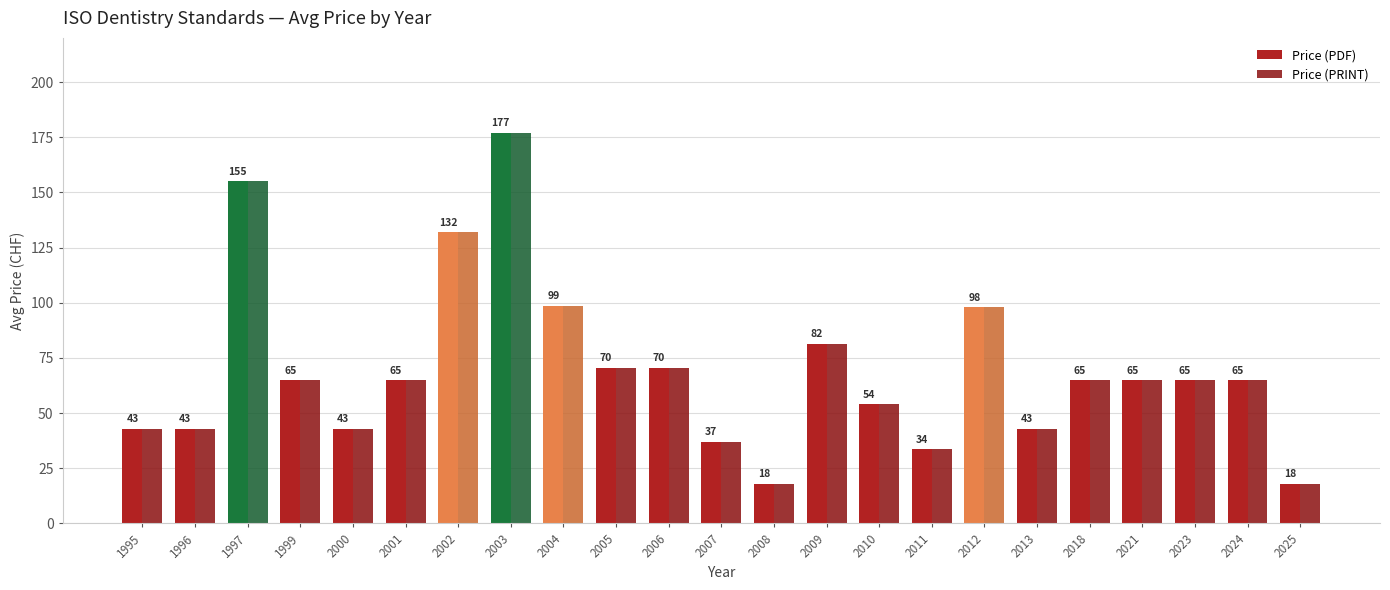

What is the sum of the Price (PRINT) values at 2004 and 2008?

116.8